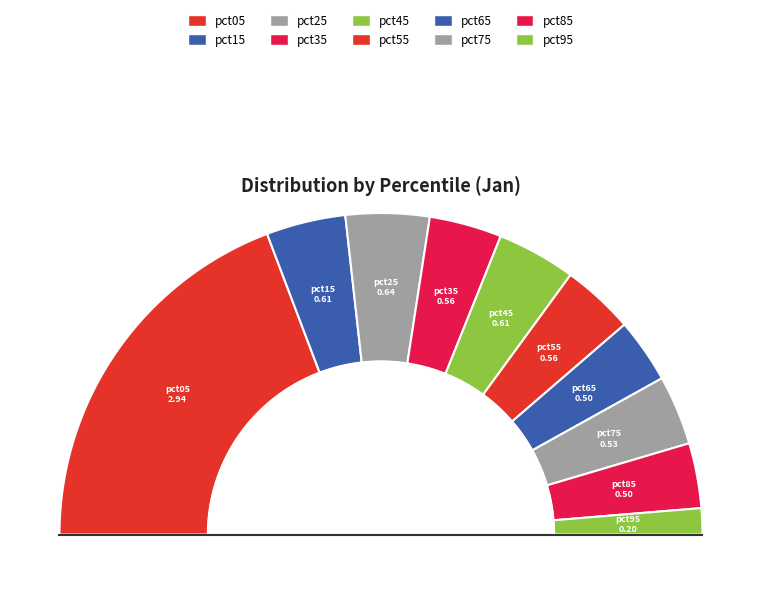

Combined, do pct45 and pct95 account for over 50%?

No